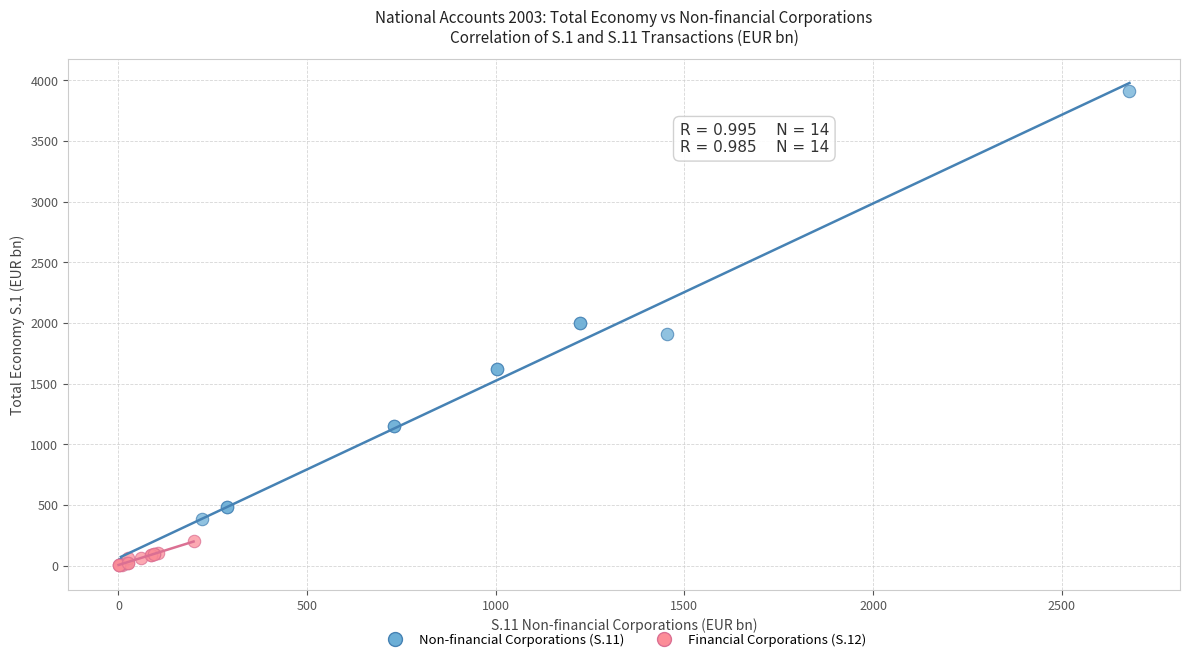

Which series reaches the maximum Y coordinate?

Non-financial Corporations (S.11)